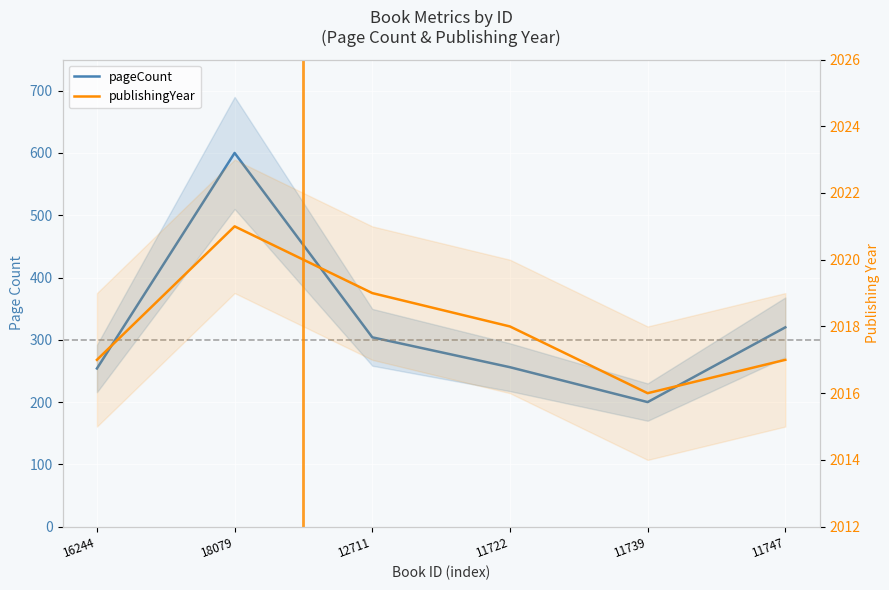

Which category has the lowest value across all series?

11739